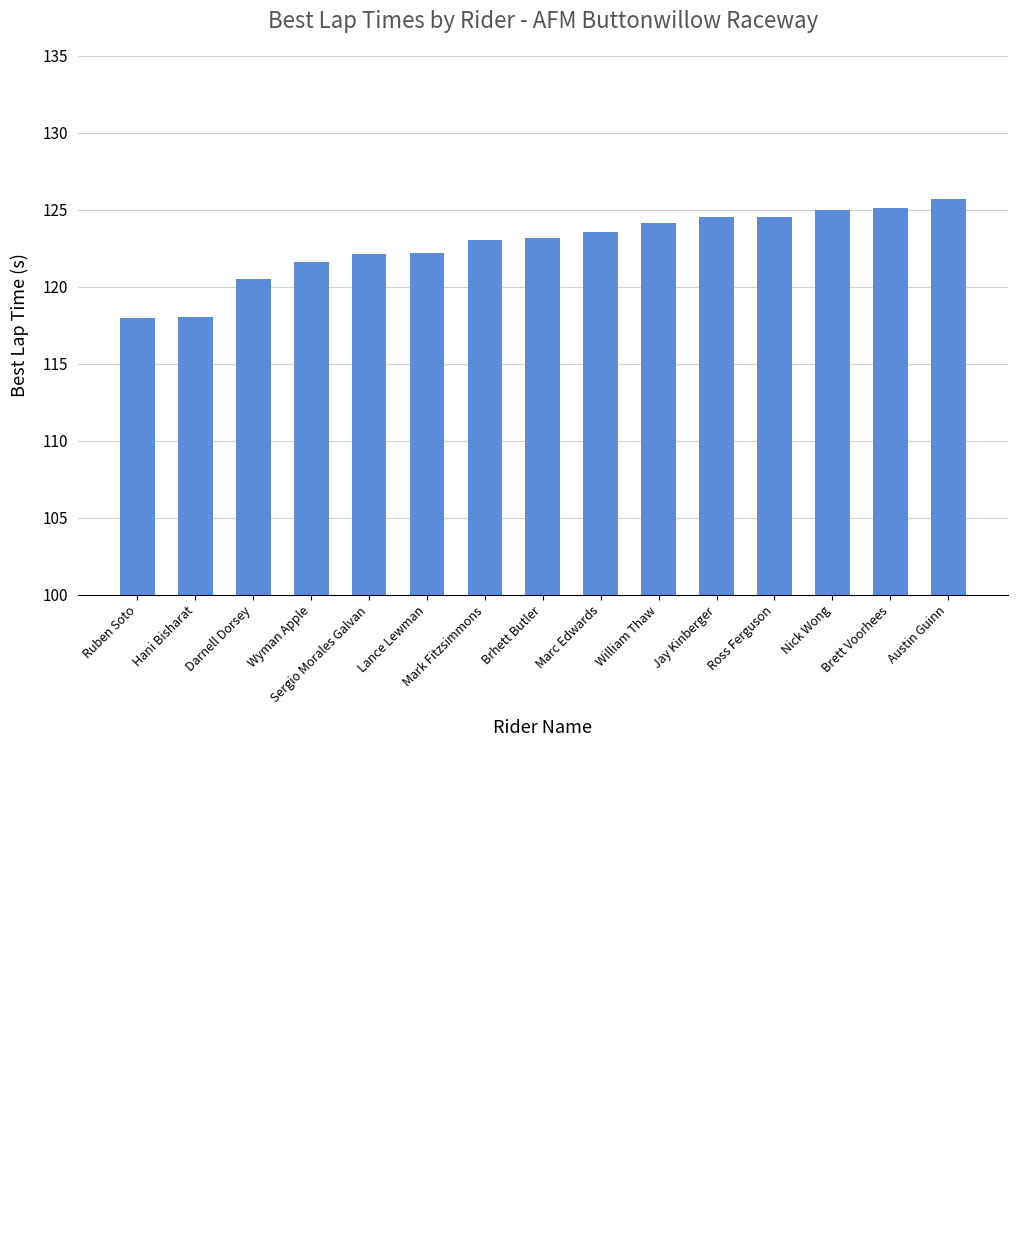

At which category does the chart reach its peak across all series?

Austin Guinn